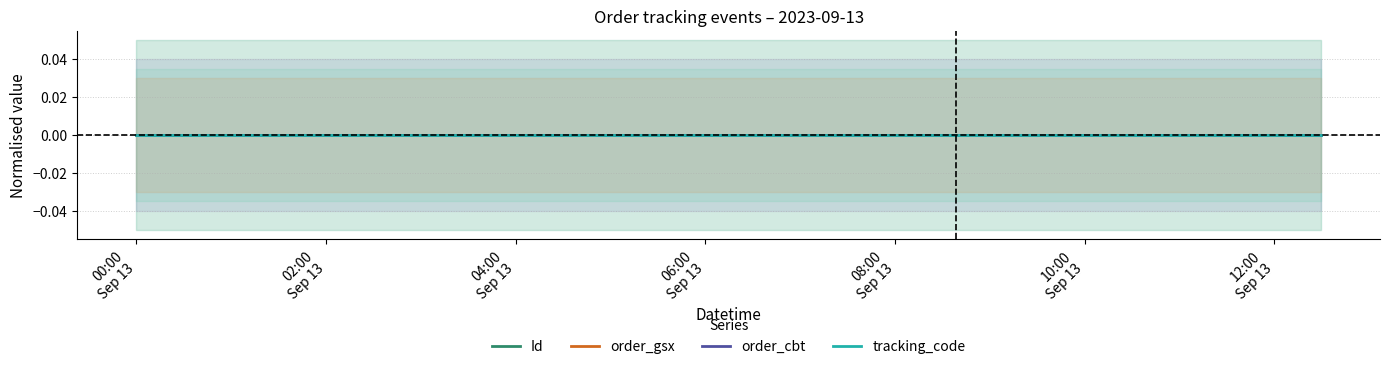

Is the value of tracking_code at 04:00
Sep 13 greater than the value of Id at 02:00
Sep 13?

No